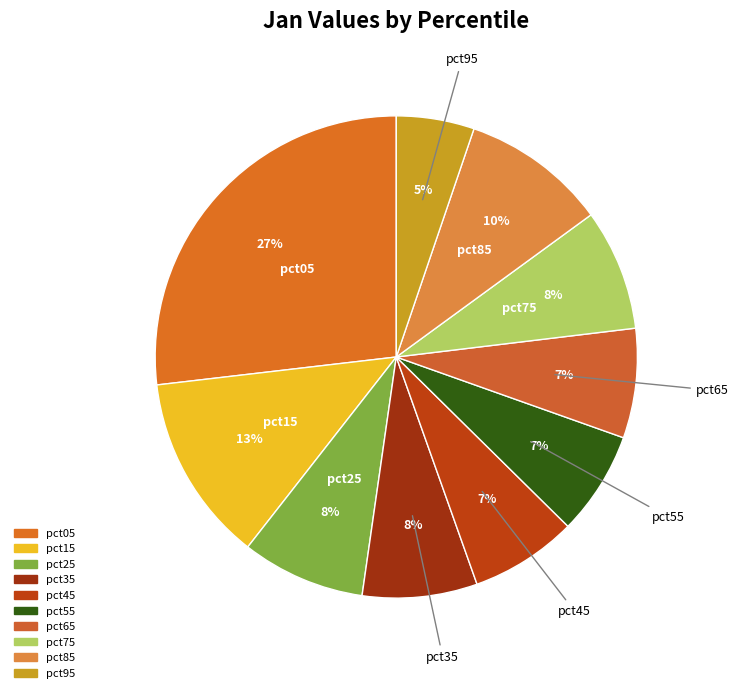

Count the number of slices in the pie.

10